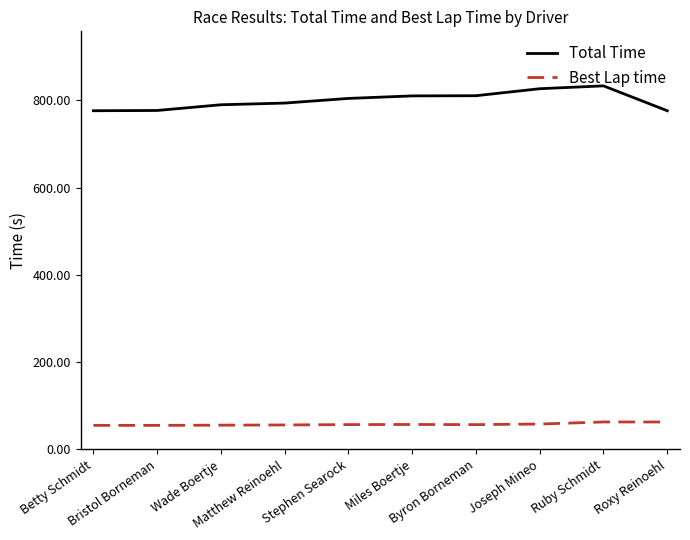

Rank the series by their average value, from lowest to highest.

Best Lap time, Total Time